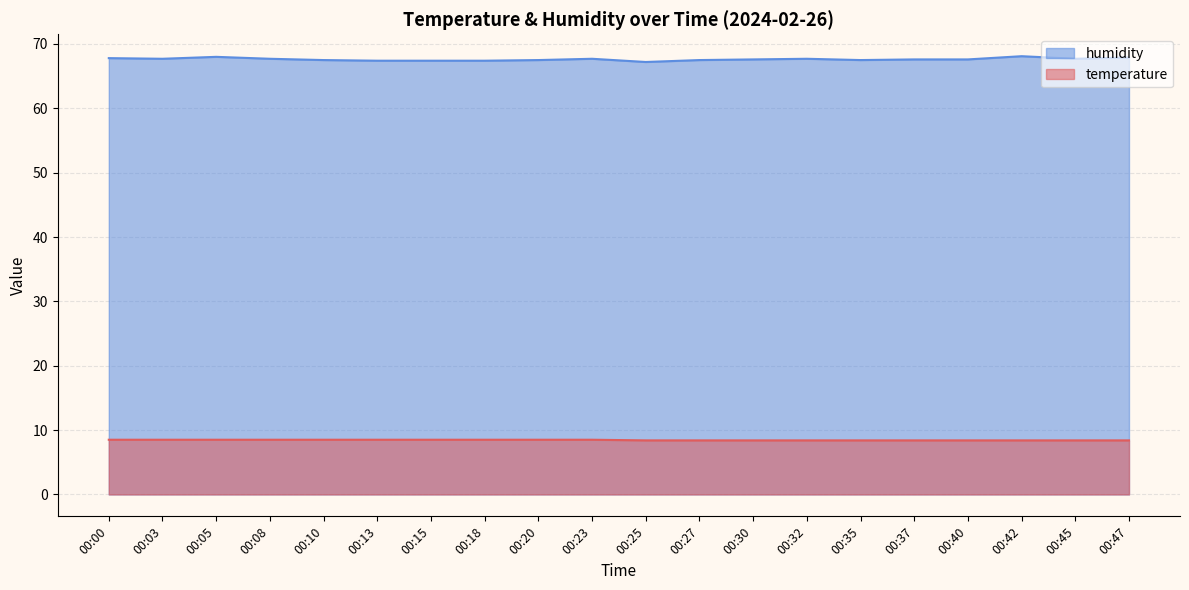

What is the difference between the maximum and minimum values in the humidity series?

0.9